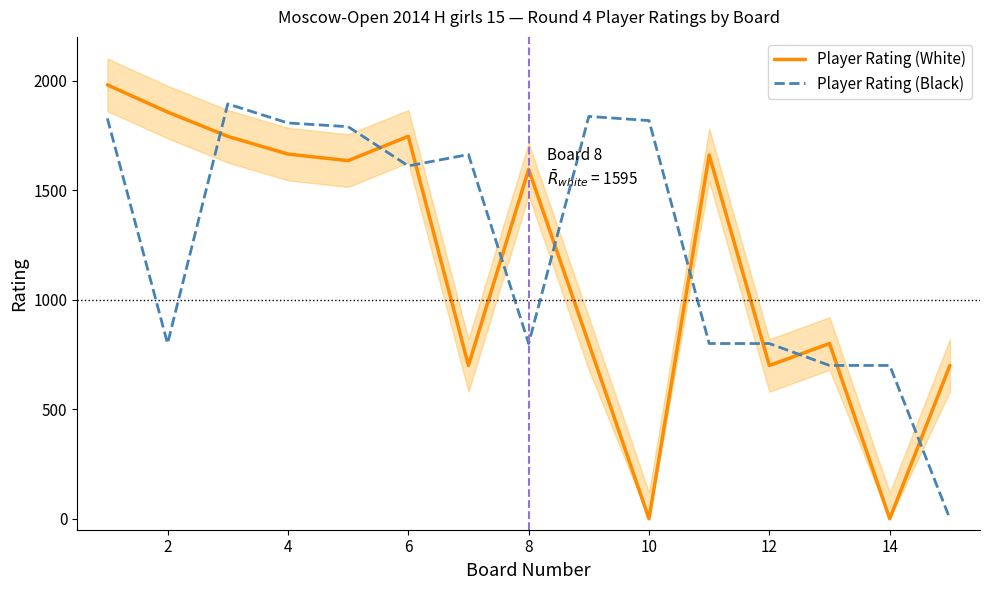

What are all the series names shown in the legend?

Player Rating (White), Player Rating (Black)